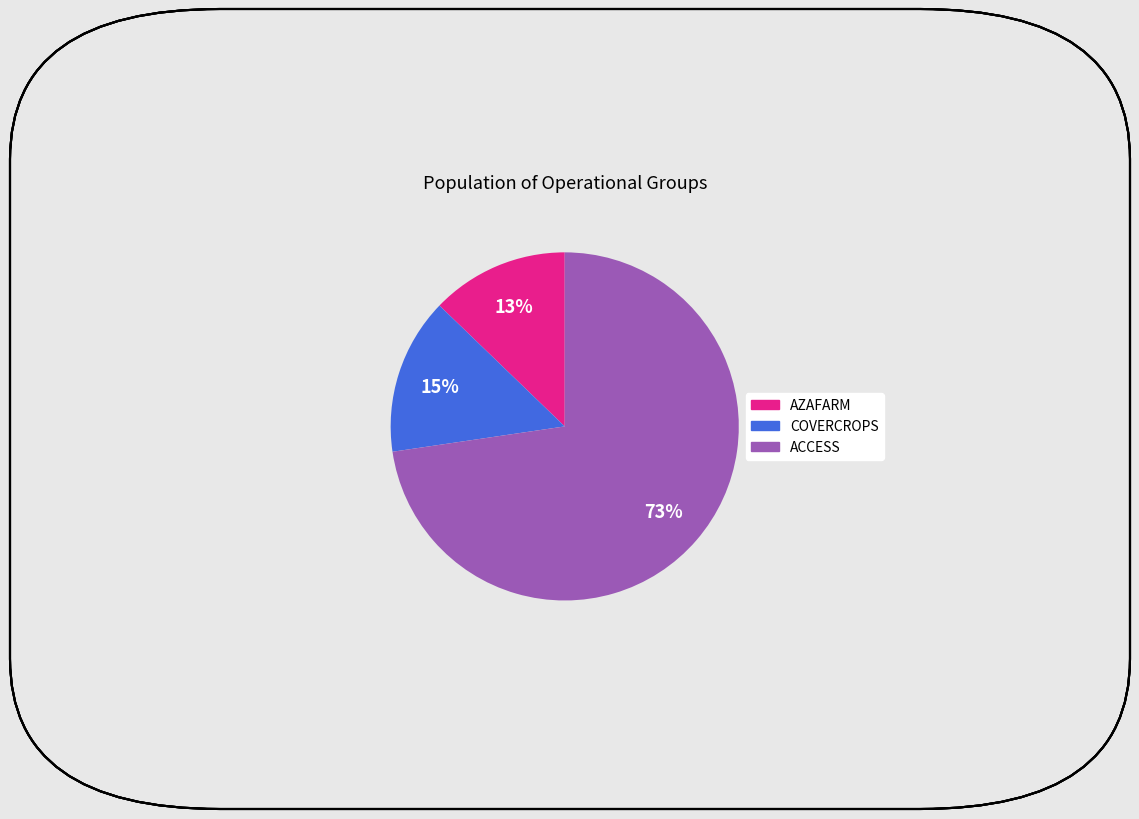

Does ACCESS account for over 50% of the chart?

Yes